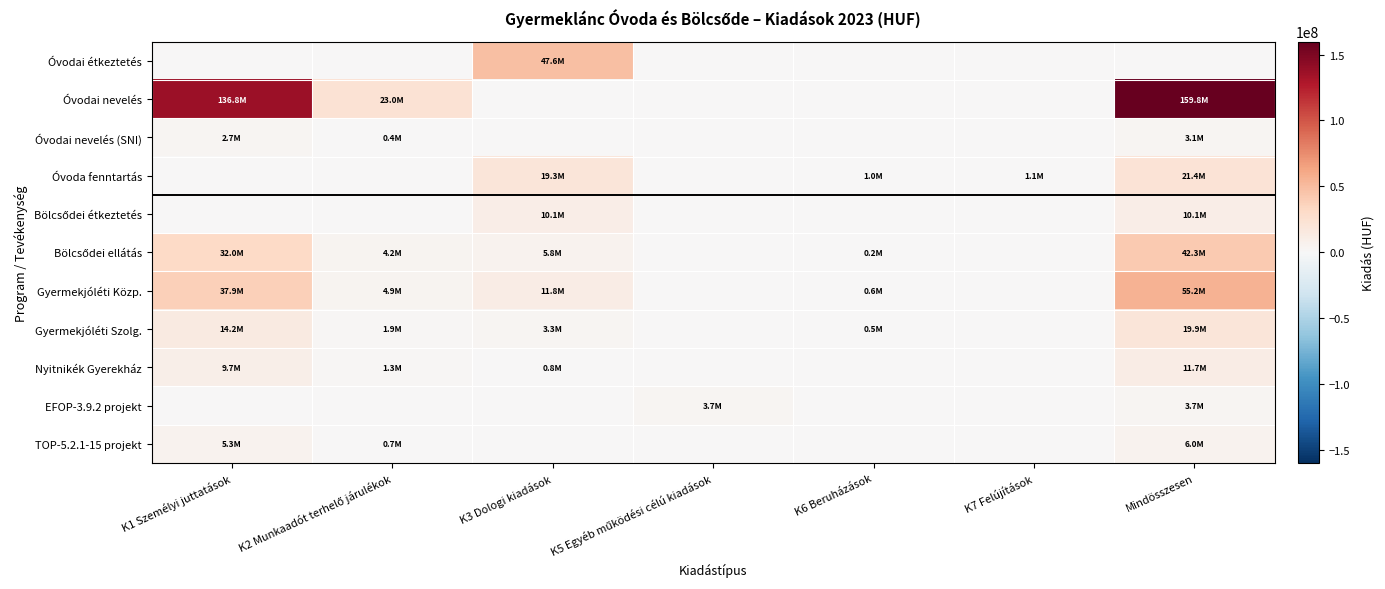

What is the total value across all series at K2 Munkaadót terhelő járulékok?

36353899